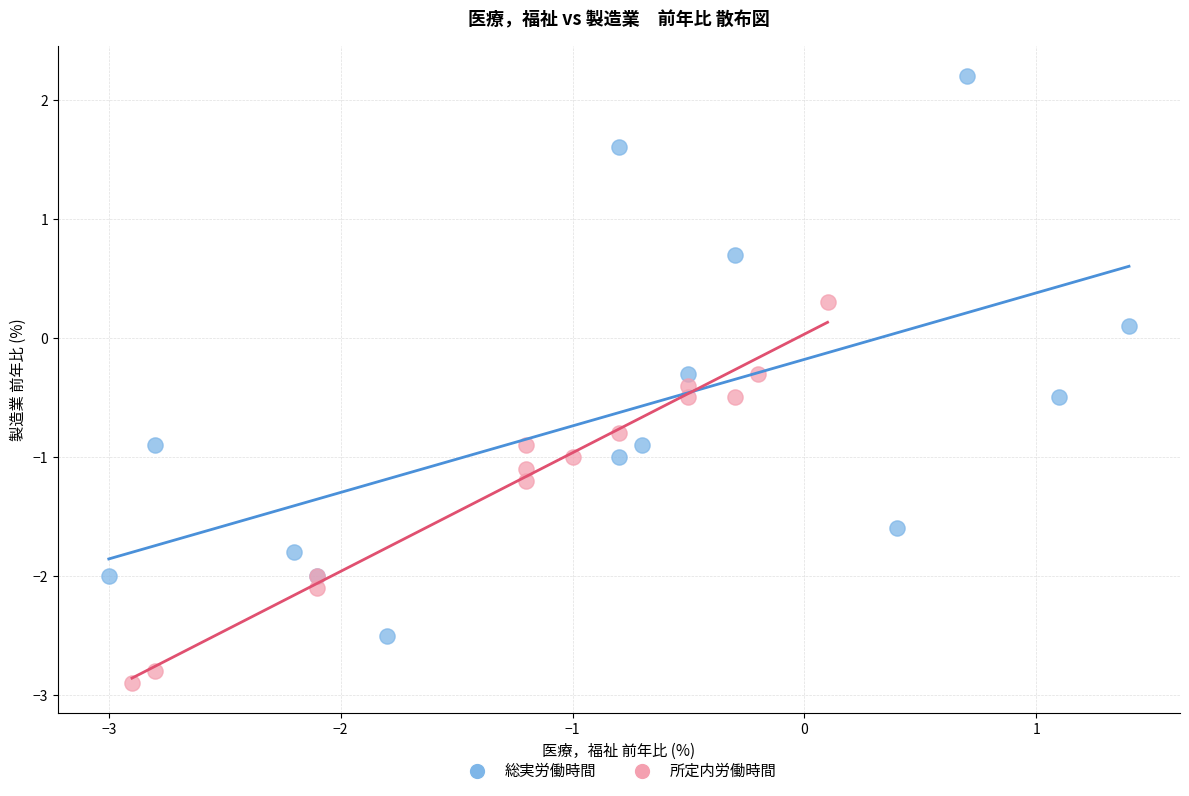

Which series reaches the maximum Y coordinate?

総実労働時間